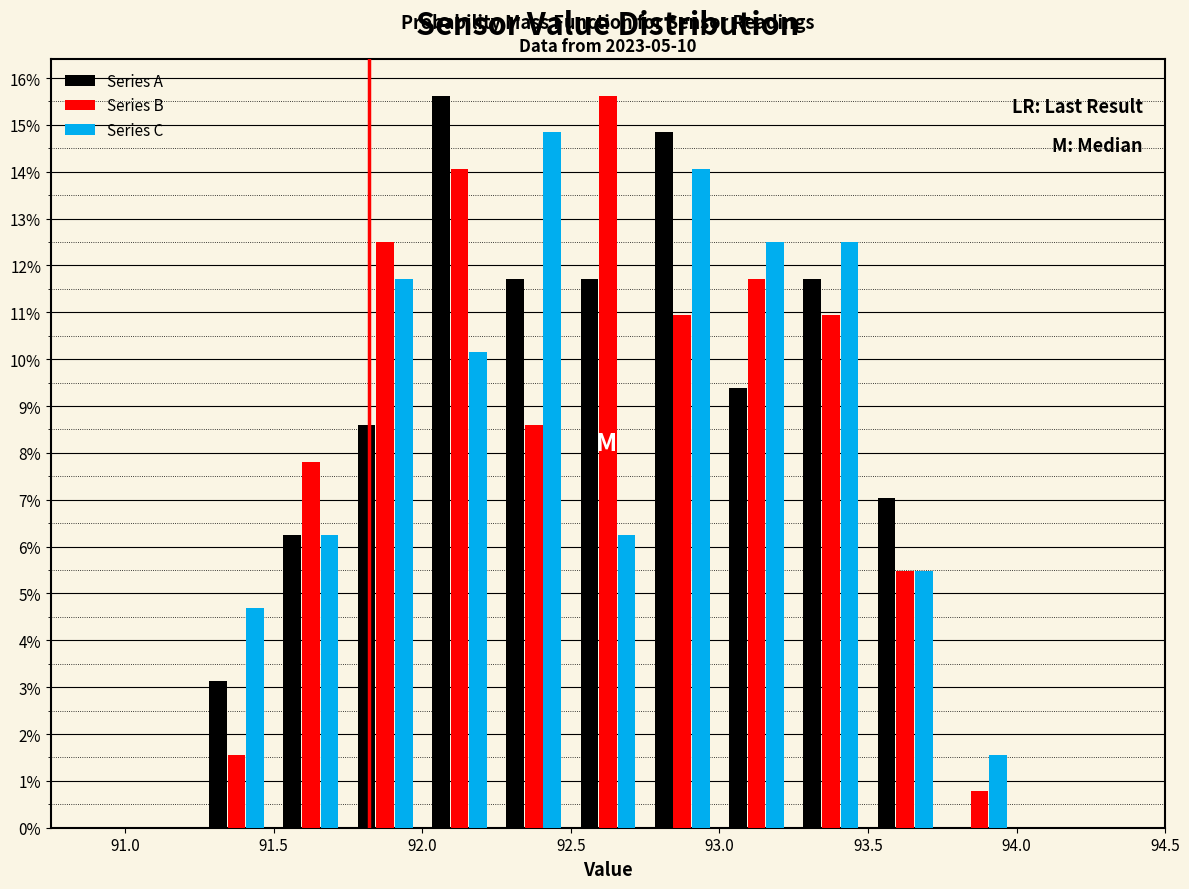

In the Series A series, which range on the x-axis has the tallest bar?

92.00 to 92.25